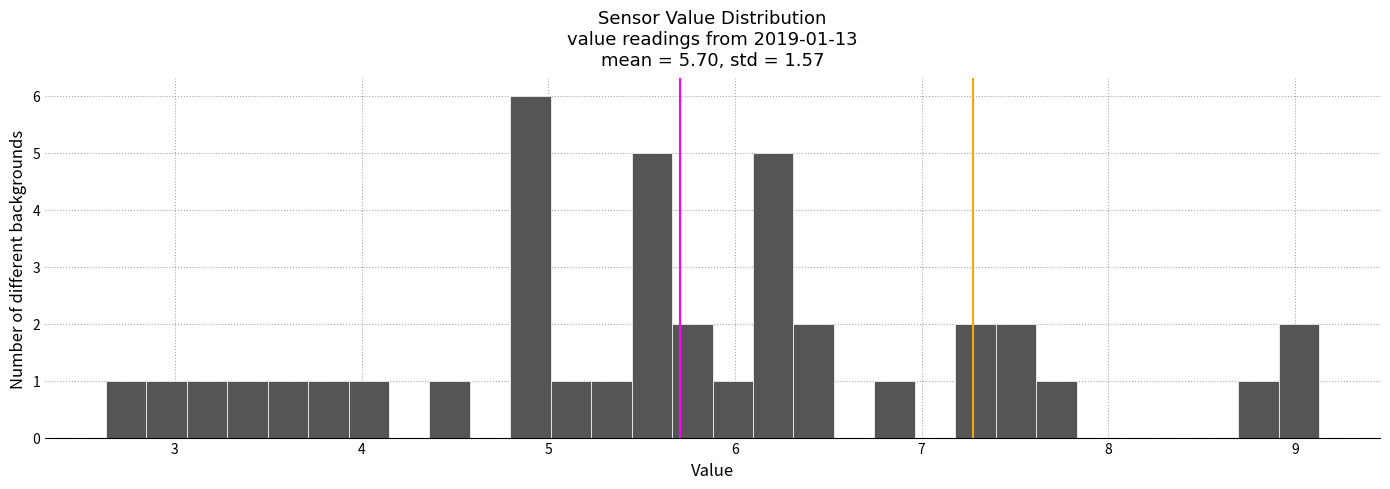

Read against the x-axis, roughly where is the centre of the tallest bar?

4.9